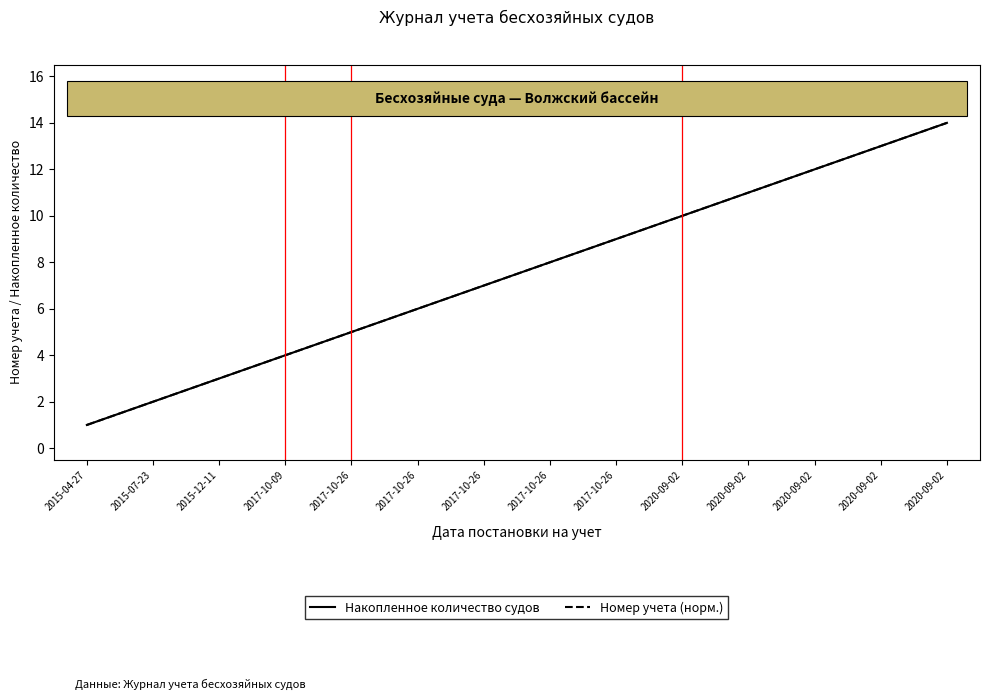

Reading right to left, list all the values displayed in this chart.

Накопленное количество судов: 14	13	12	11	10	9	8	7	6	5	4	3	2	1
Номер учета (норм.): 14	13	12	11	10	9	8	7	6	5	4	3	2	1